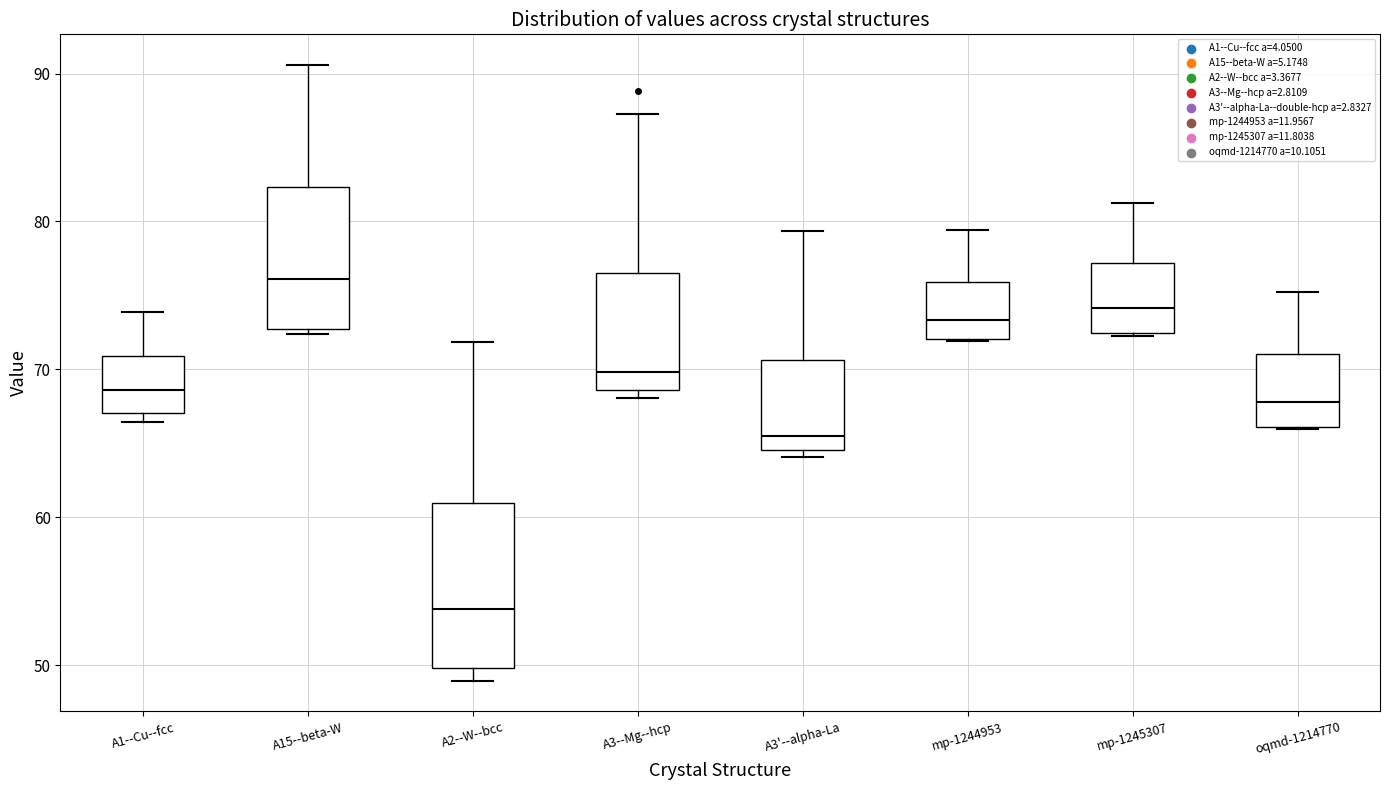

Where does the median line of the box for A15--beta-W sit on the y-axis? The values are not printed on the chart, so give them approximately, as read against the axis.

76